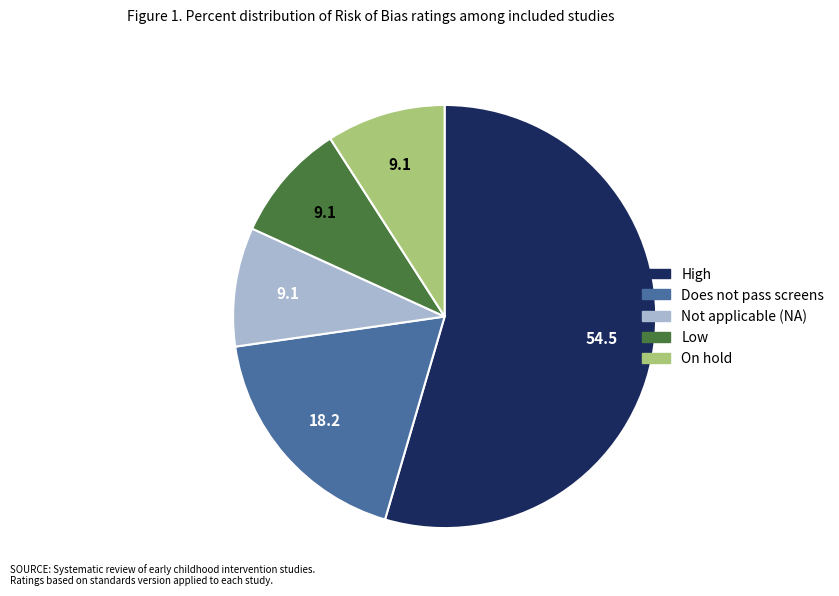

Does any single category account for the majority?

Yes